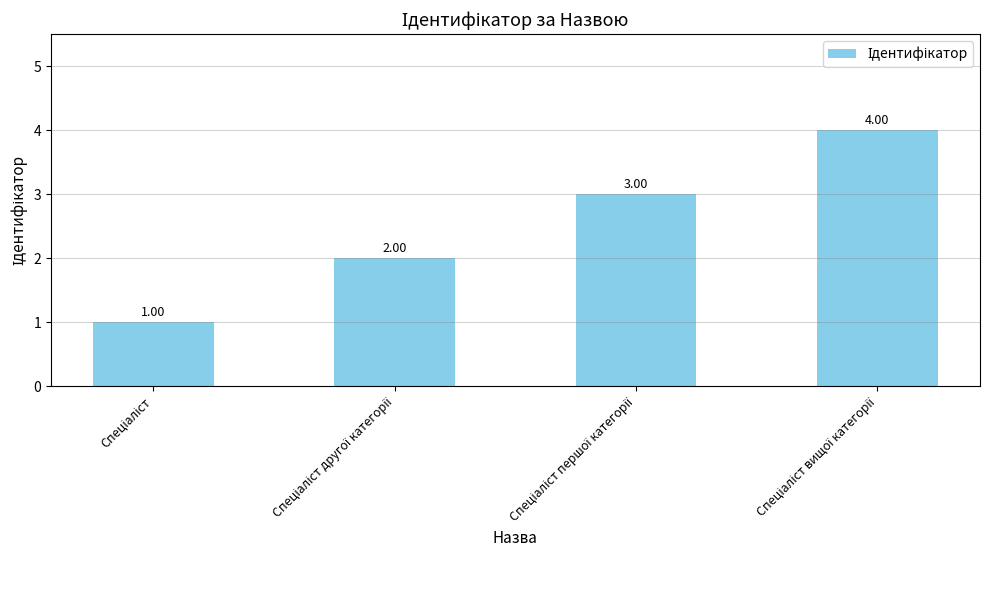

How many bars are there in total?

4